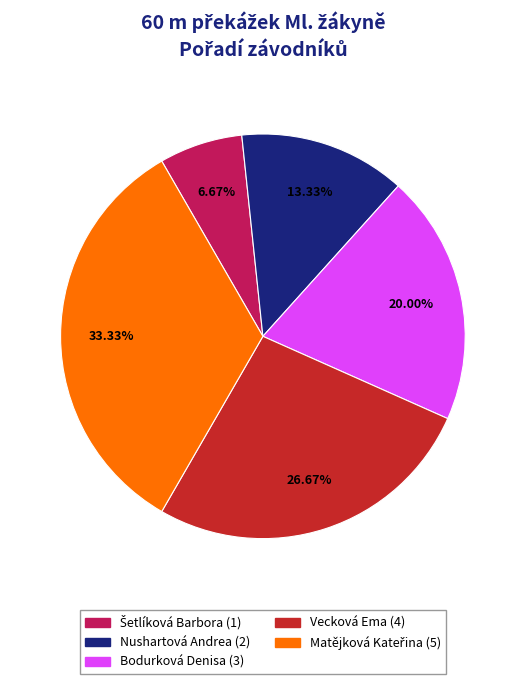

Does any single category account for the majority?

No